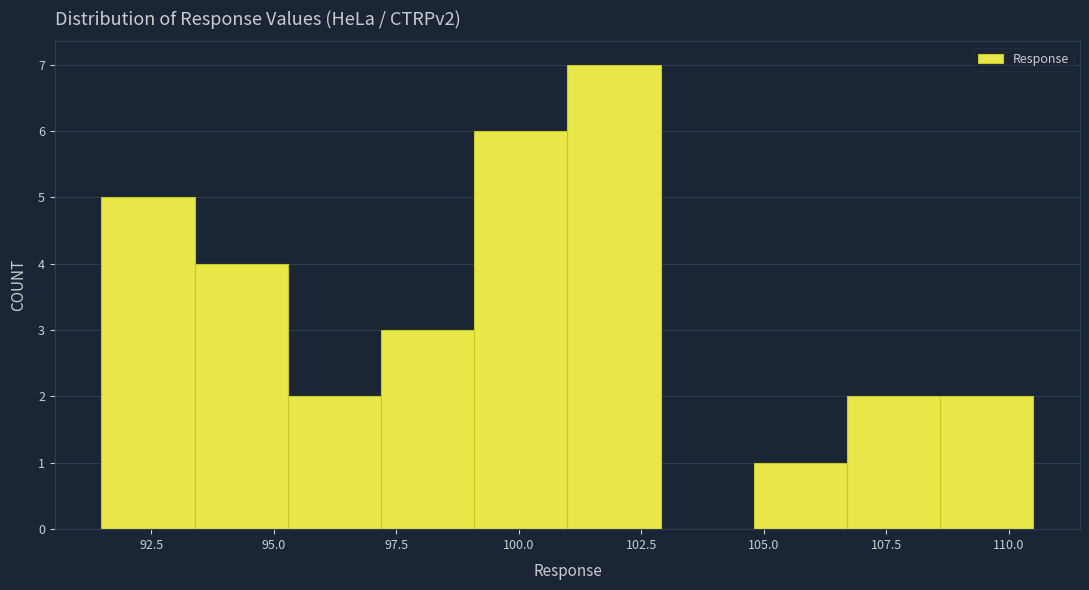

Read against the x-axis, roughly where is the centre of the tallest bar?

102.0